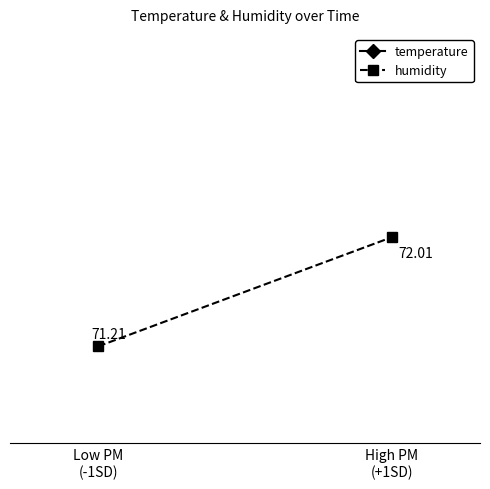

What position from the right is Low PM
(-1SD)?

2